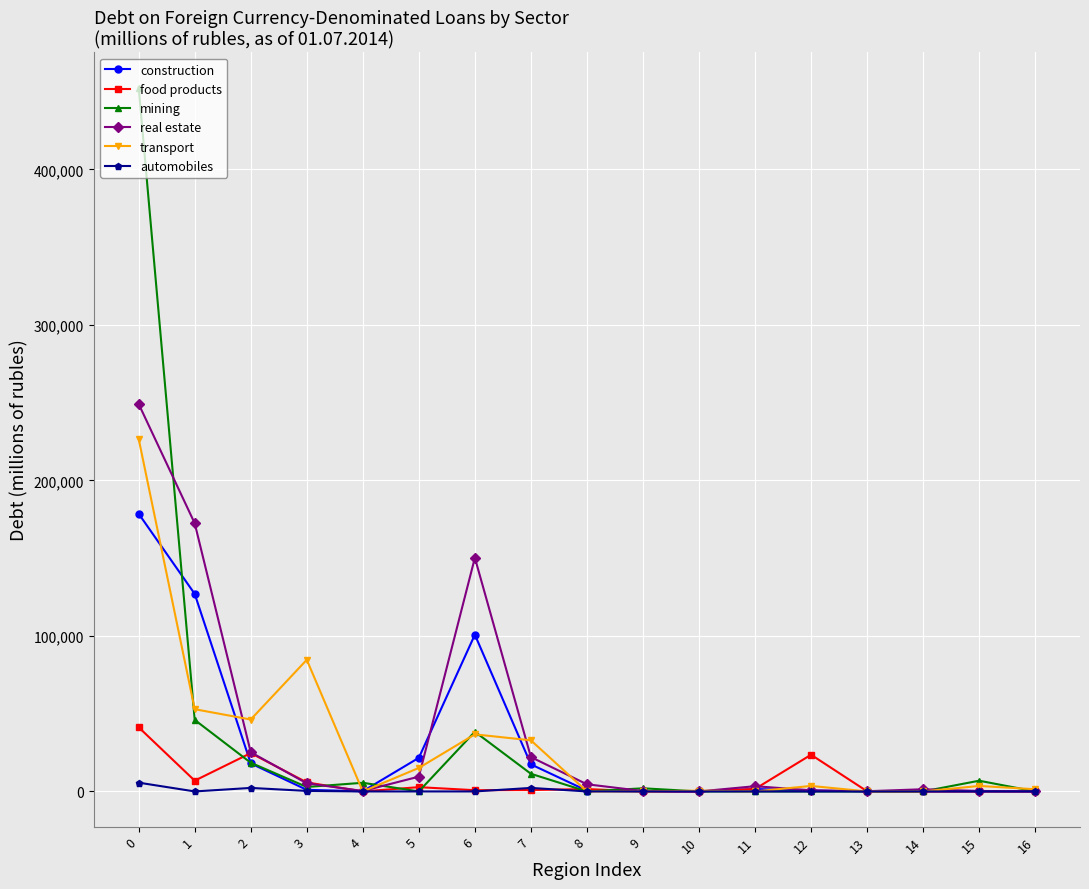

Is the value of construction at 11 greater than the value of real estate at 1?

No